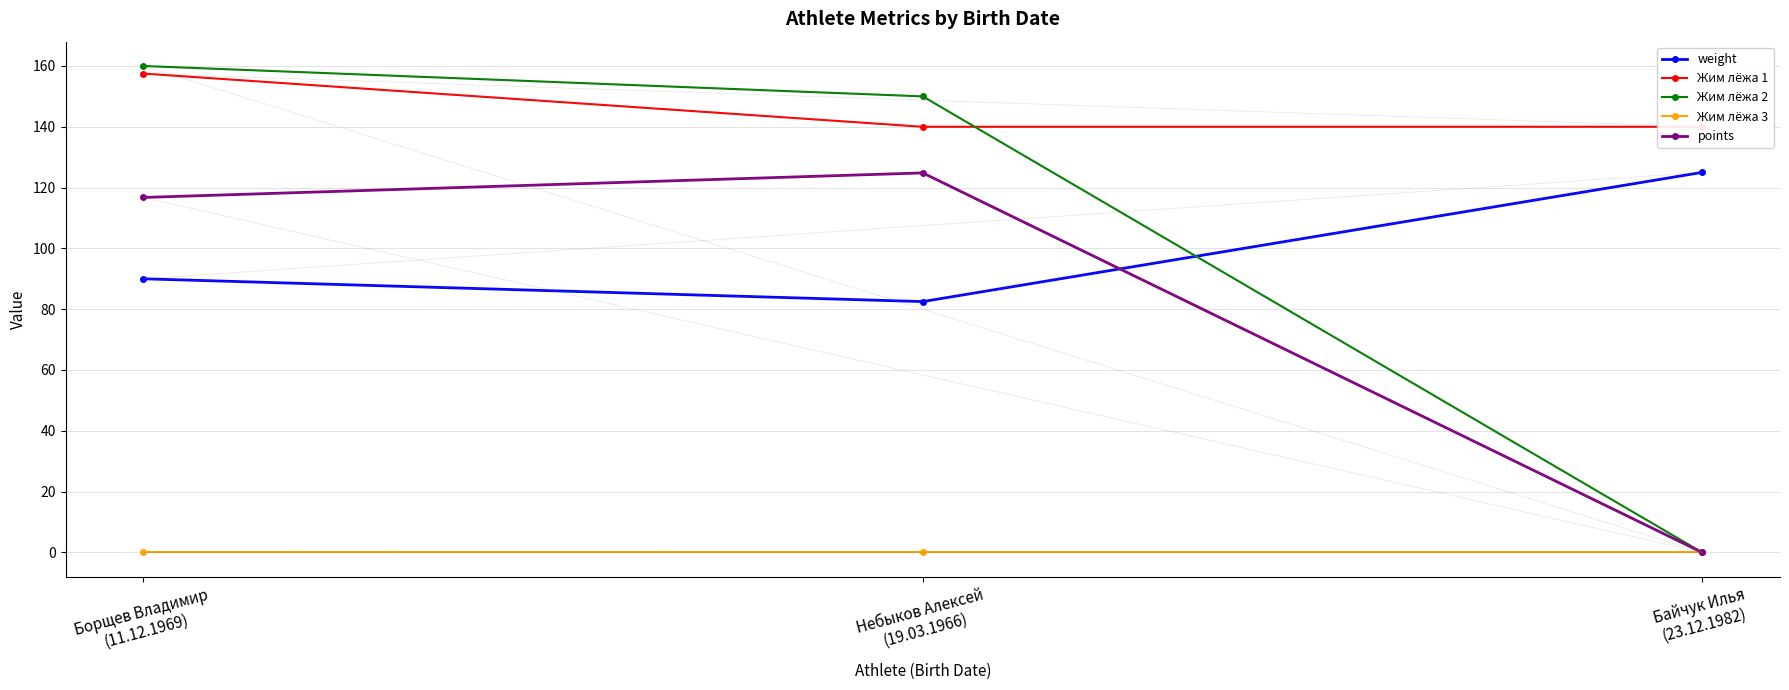

What is the average value of the points series?

80.5